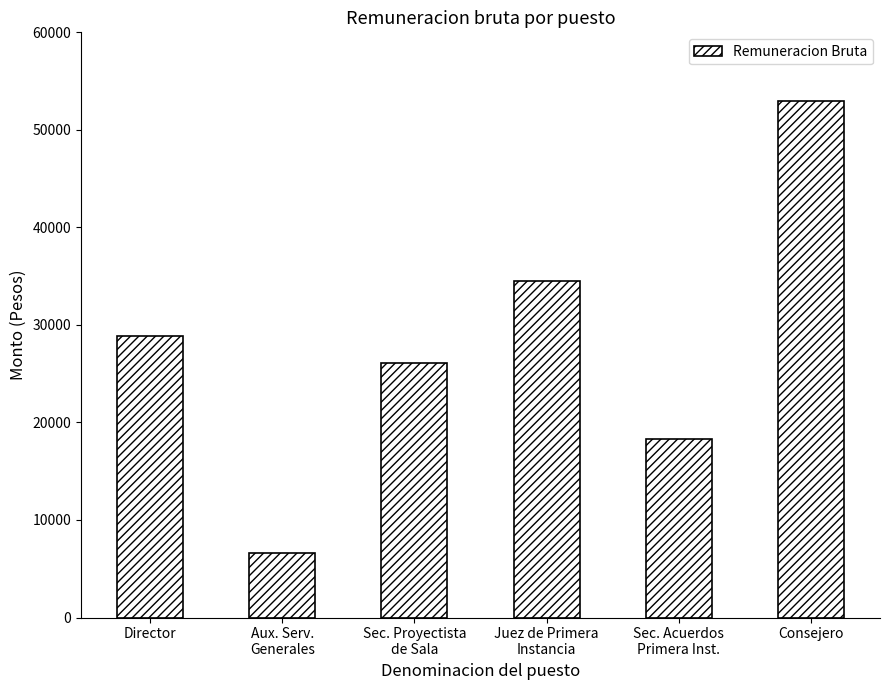

At which category does the chart reach its peak across all series?

Consejero